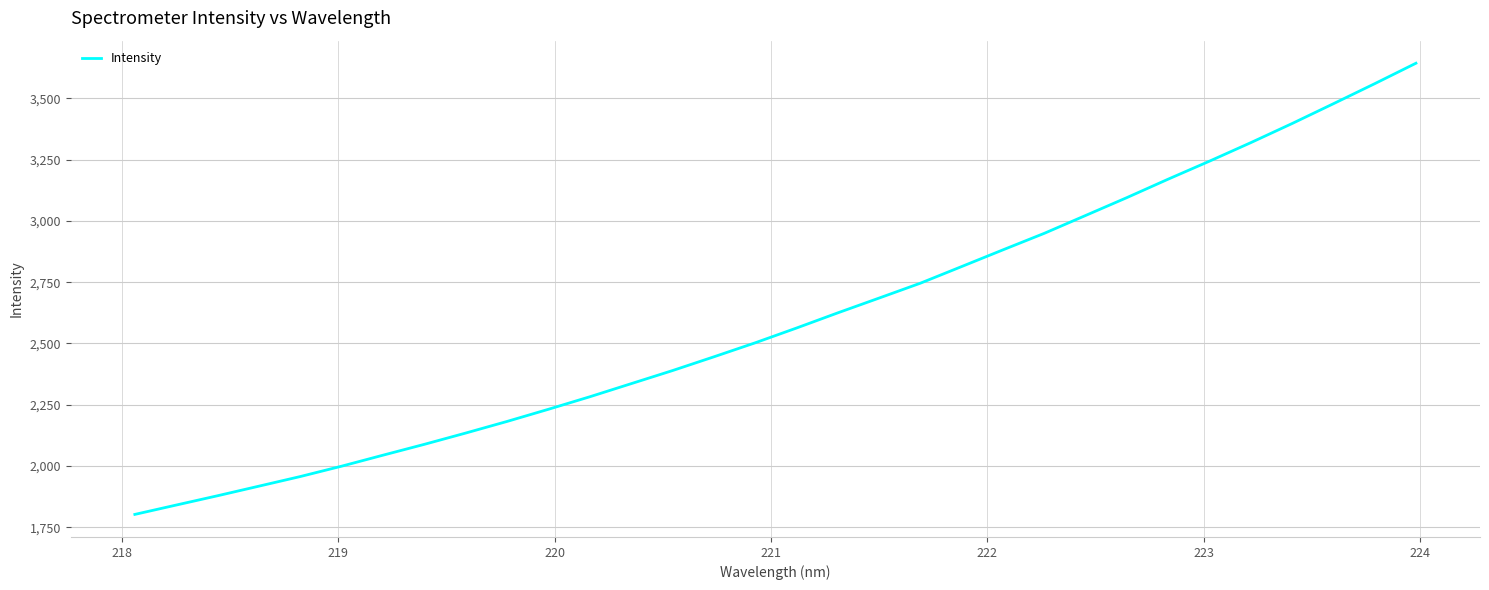

What is the difference between the maximum and minimum values?

1841.6